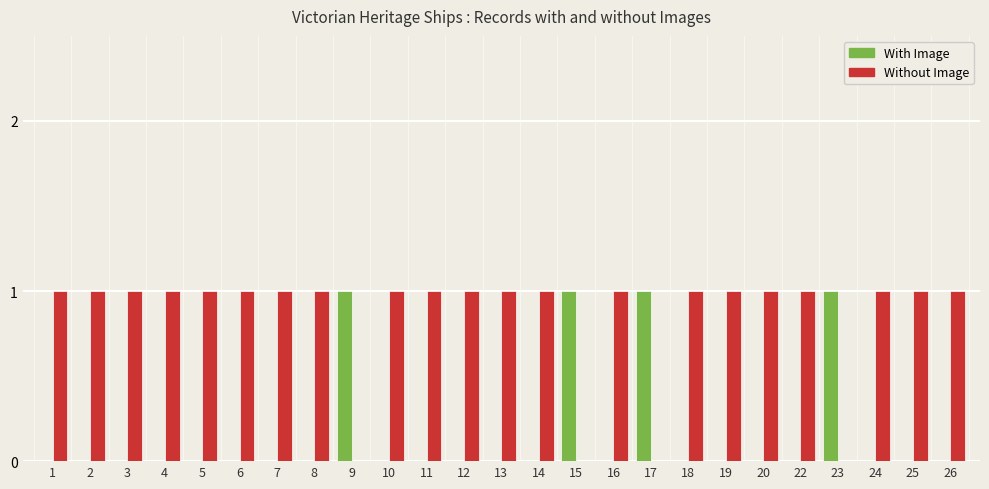

Are the bars grouped side by side (vs. stacked)?

Yes